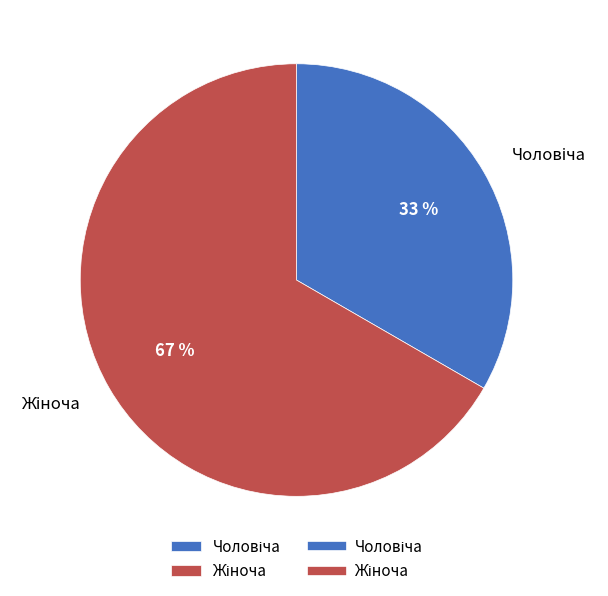

To the nearest percent, what is the average slice percentage?

50%